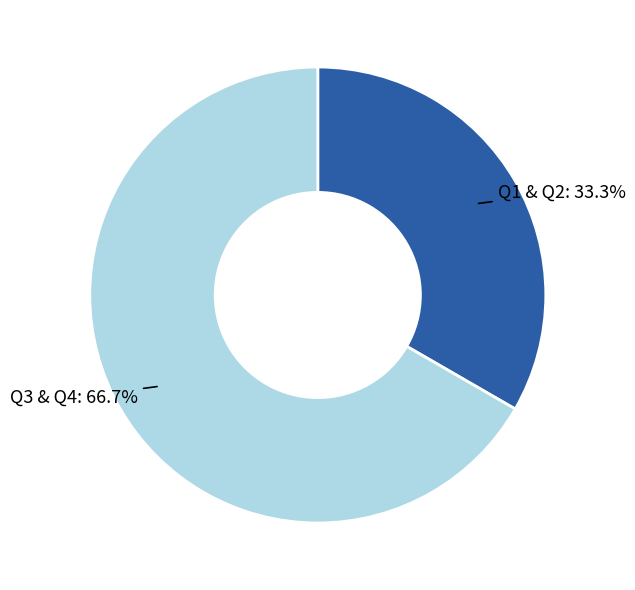

Is there any slice that represents more than half of the pie?

Yes